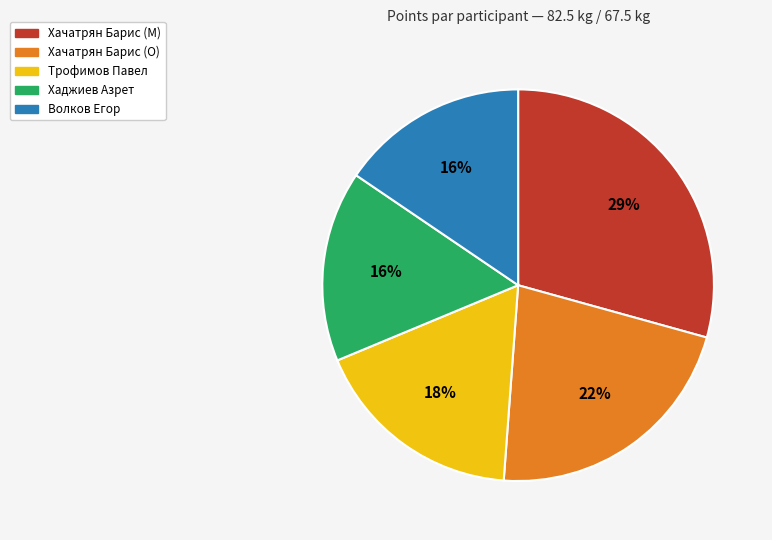

Which has a higher value, Хачатрян Барис (M) or Хачатрян Барис (O)?

Хачатрян Барис (M)